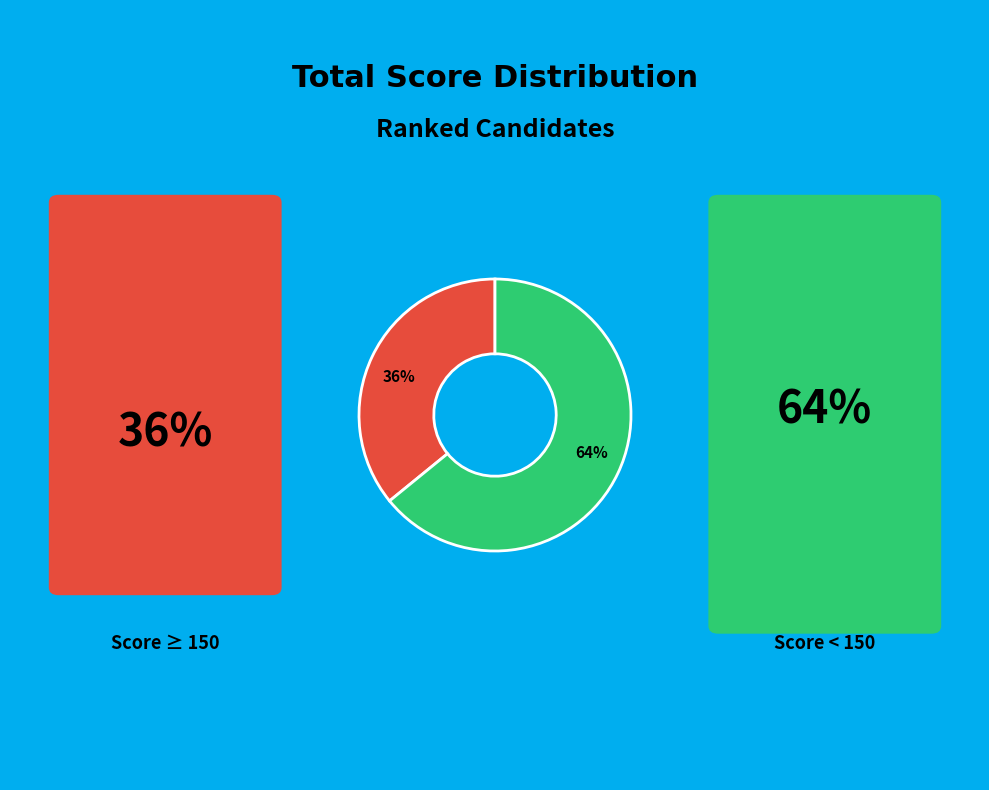

To the nearest percent, what portion does 64% represent?

64%